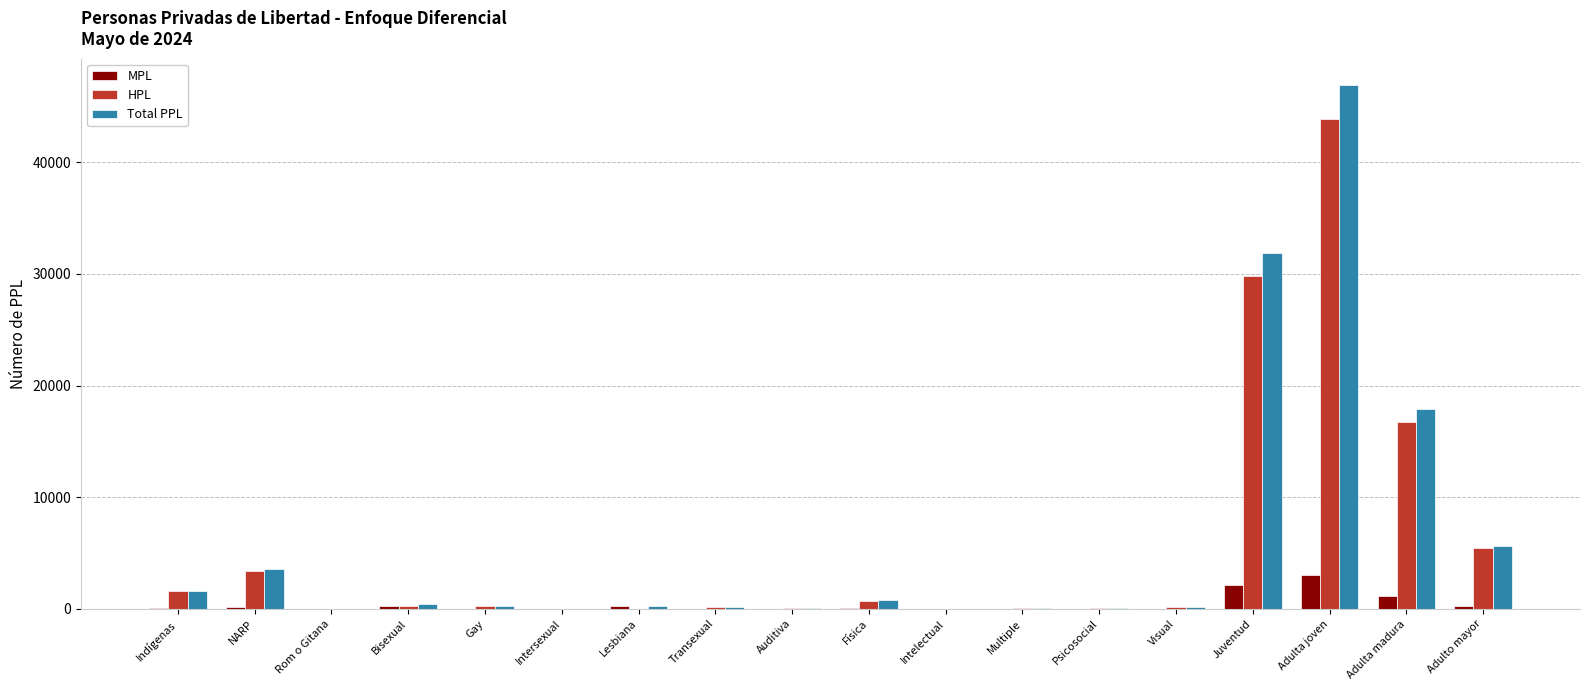

At which category is the sum across all series the highest?

Adulta joven